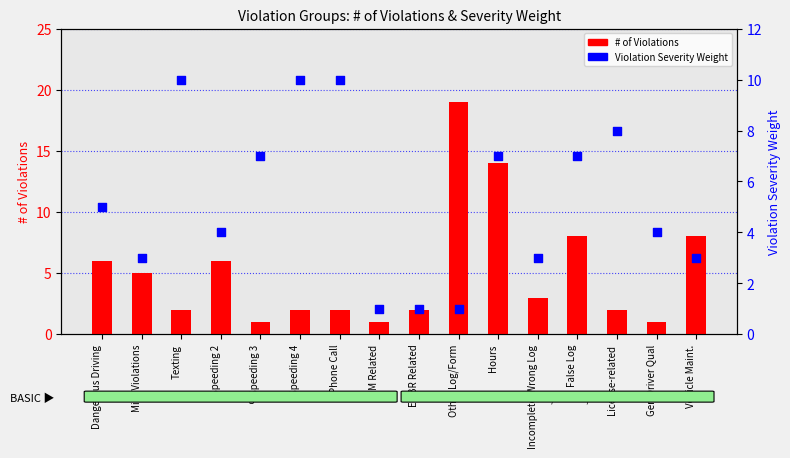

Which series contains the lowest Y value?

# of Violations